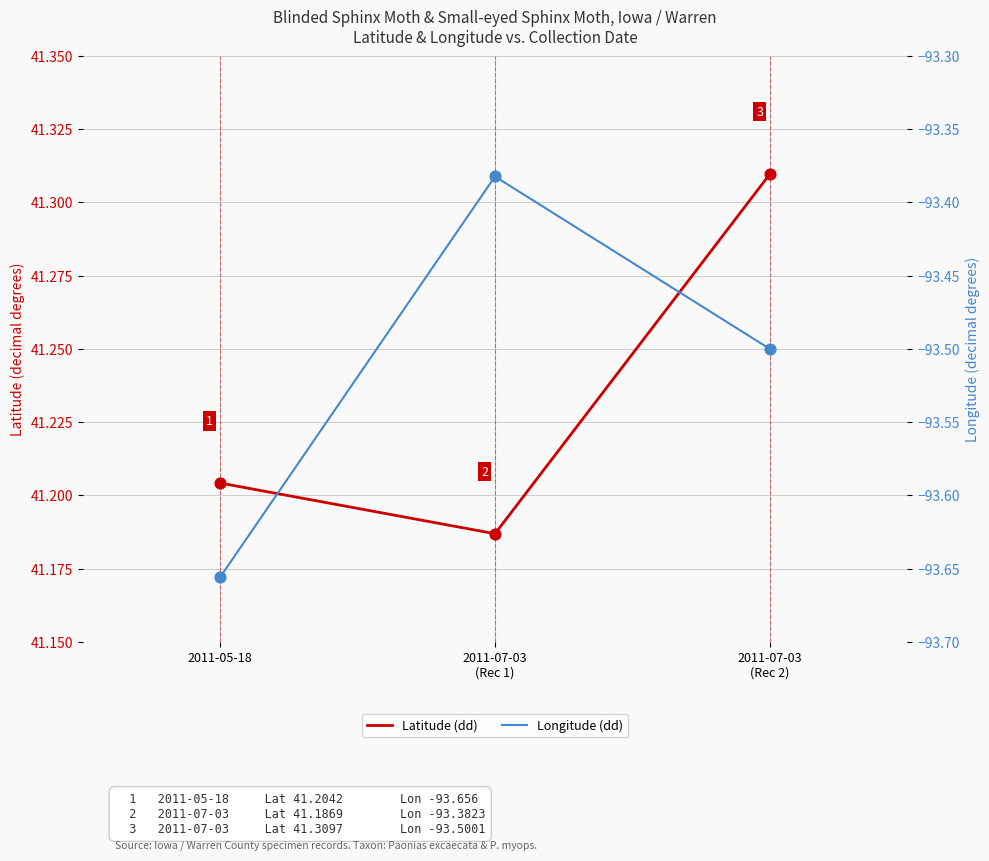

Which series has the widest spread of Y values?

Longitude (dd)